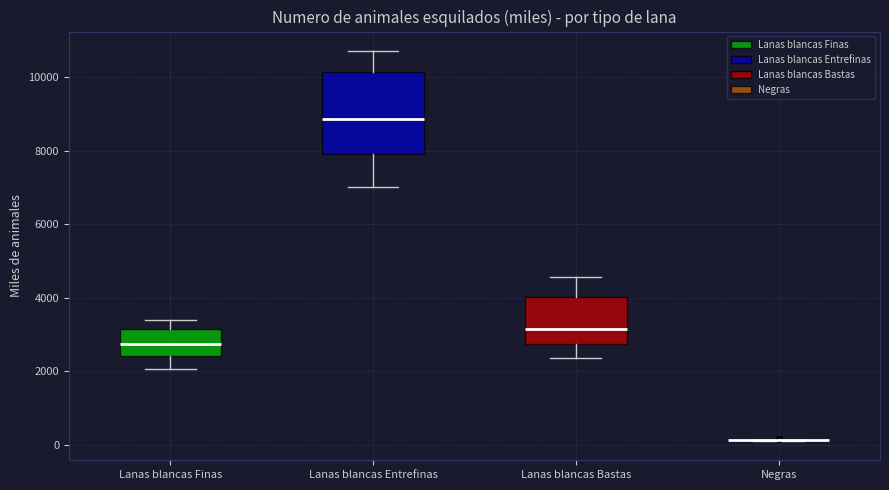

Reading left to right, read every box against the y-axis: the position of its median line, the range the box covers, and the ends of its whiskers. The values are not printed on the chart, so give them approximately, as read against the axis.

Lanas blancas Finas: median 2800, box 2400 to 3200, whiskers 2000 to 3400
Lanas blancas Entrefinas: median 8800, box 8000 to 10200, whiskers 7000 to 10800
Lanas blancas Bastas: median 3200, box 2800 to 4000, whiskers 2400 to 4600
Negras: box collapsed to a line at 200, whiskers 200 to 200